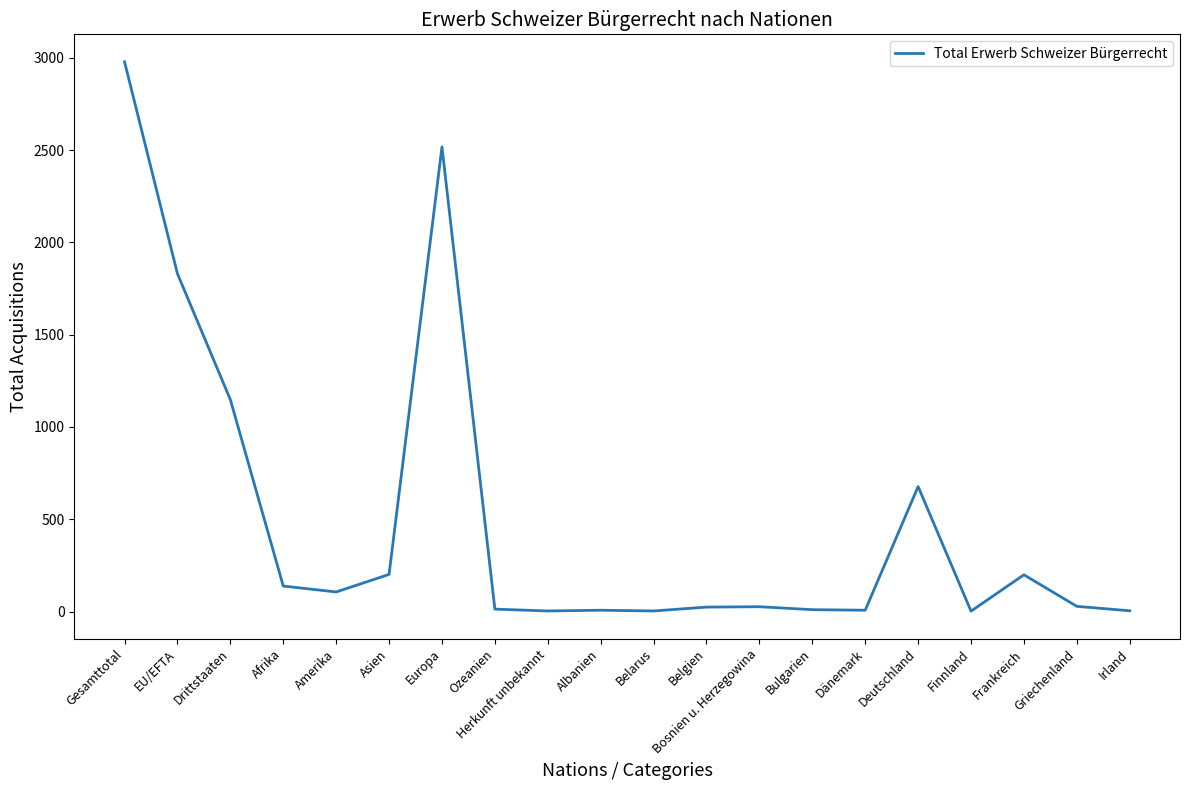

What position from the left is Europa?

7